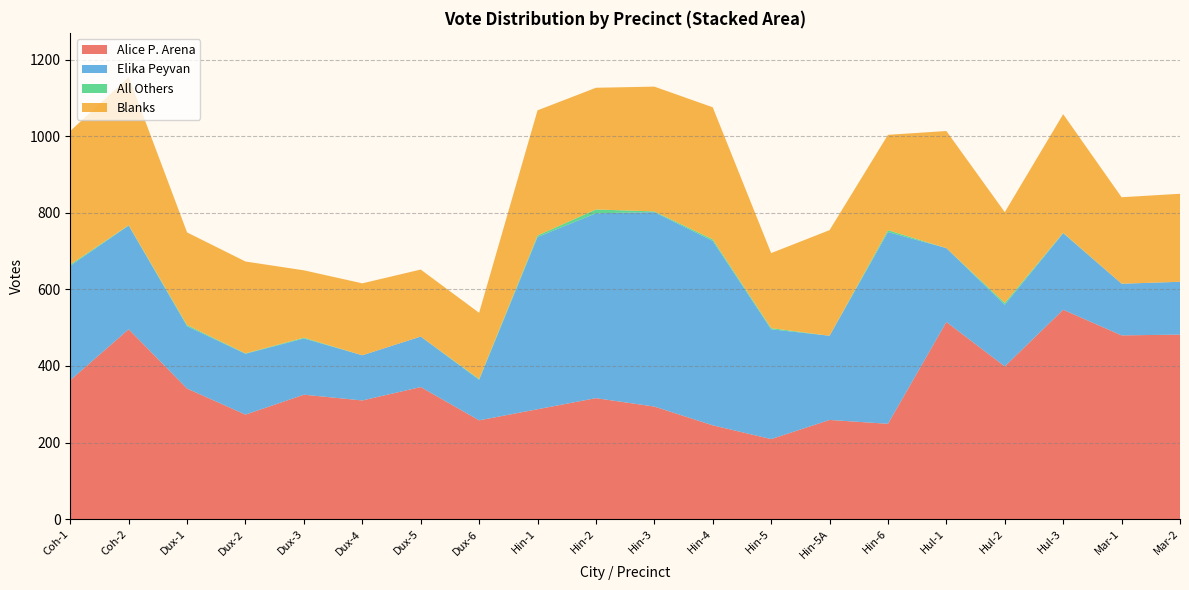

Reading left to right, what are all the values shown in this chart?

Alice P. Arena: 363	496	341	273	325	310	345	258	287	316	294	245	209	259	249	515	399	547	480	482
Elika Peyvan: 299	271	163	159	147	118	132	106	450	483	508	482	287	220	501	193	161	200	135	138
All Others: 3	1	3	1	2	0	0	2	4	10	2	4	3	0	5	0	5	1	0	0
Blanks: 349	387	242	240	176	188	175	173	327	318	326	345	196	276	249	306	237	310	226	230